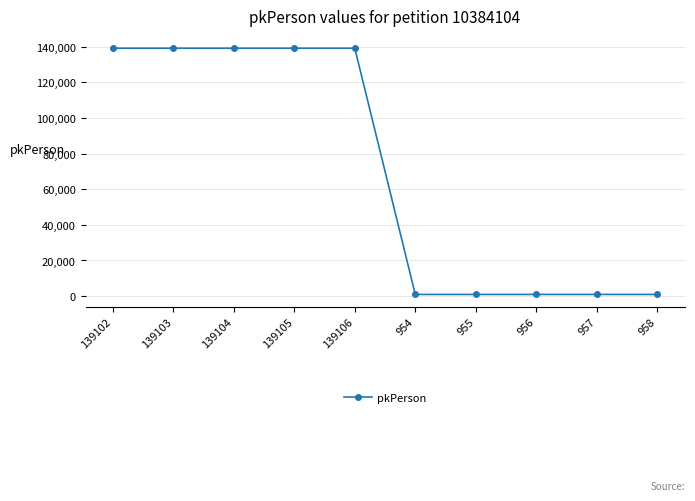

True or false: the data shows 139102 at 139102.

True